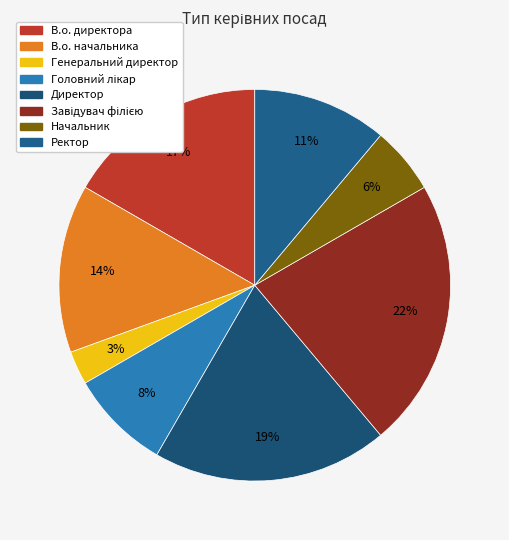

To the nearest percent, what is the average slice percentage?

12%